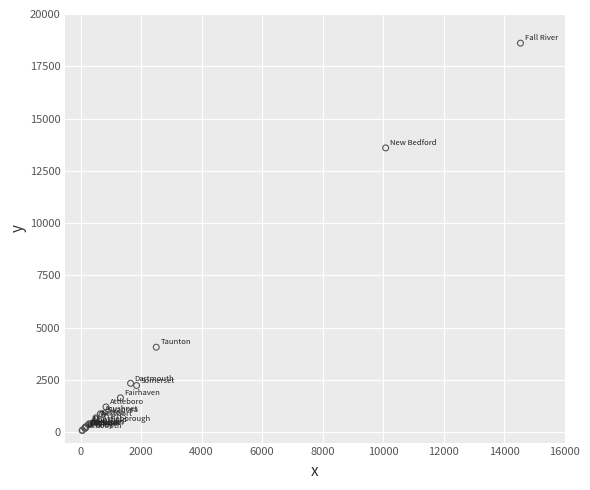

What Y value in the scatter plot is closest to 9341?

13595